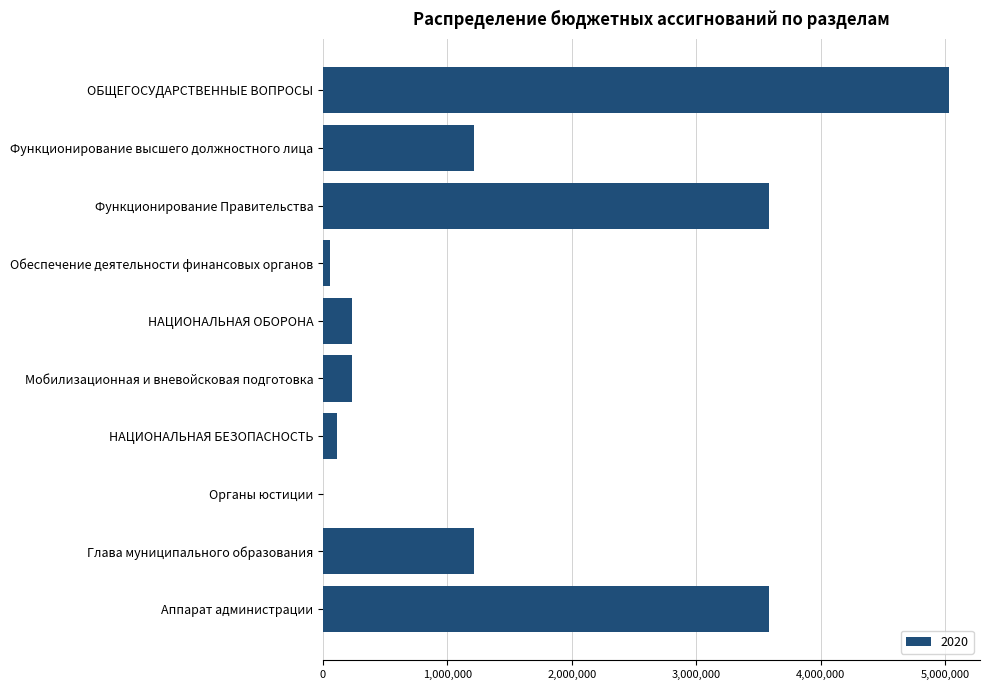

What is the change in value from Функционирование высшего должностного лица to Мобилизационная и вневойсковая подготовка?

-979537